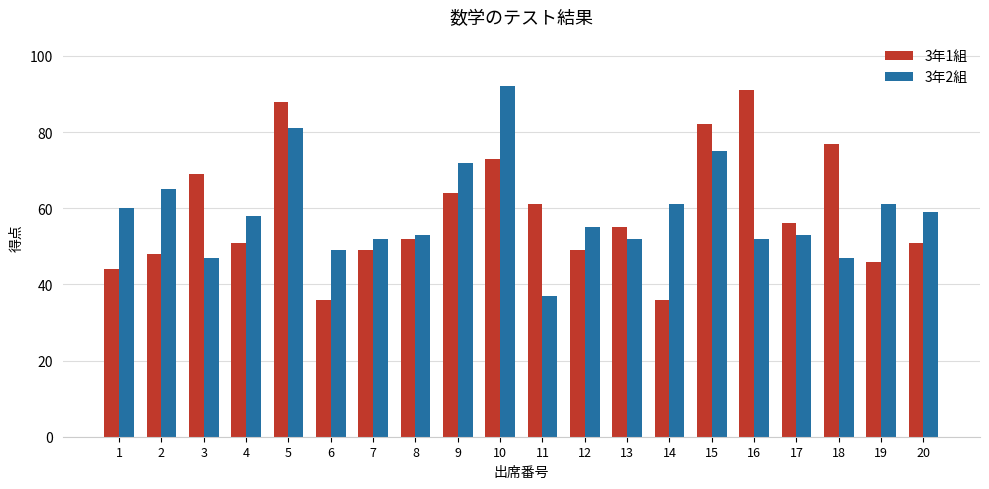

Between 11 and 17, which series saw the biggest shift?

3年2組